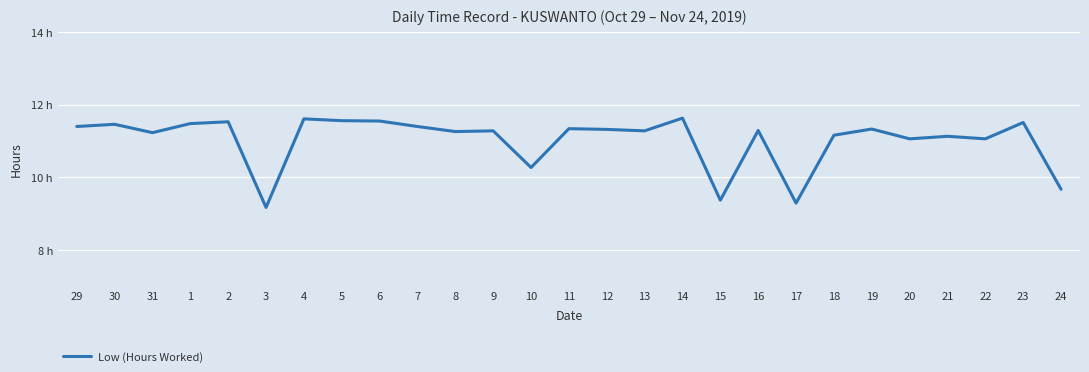

What is the change in value from 18 to 19?

+0.2